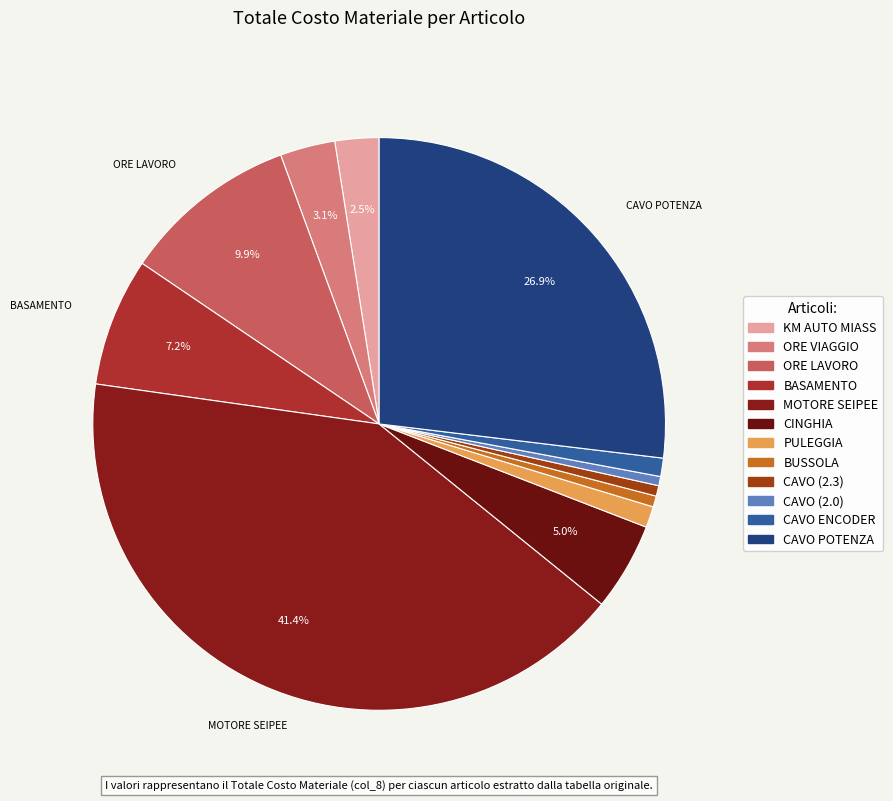

How many segments does this pie chart have?

12